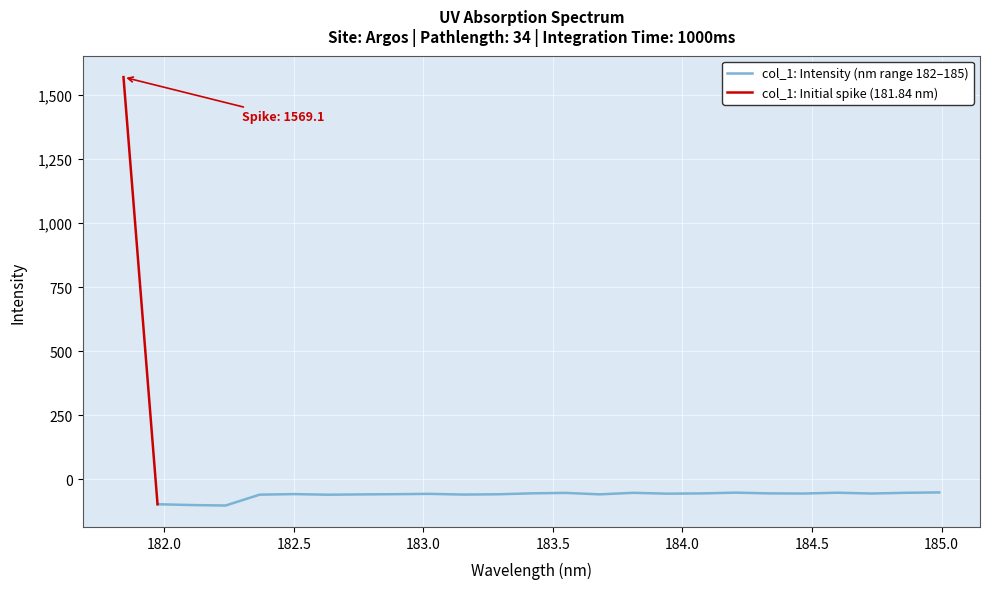

Rank the categories by value from highest to lowest.

181.8418, 184.9911297472, 184.2046578328, 184.5979655002, 184.8600909338, 183.811206745, 183.5488263418, 183.4176122368, 184.3357763242, 184.0735234058, 184.7290361848, 184.46687888, 183.9423730432, 183.0238743082, 182.498667305, 182.8925964608, 183.2863821962, 183.6800245112, 182.7613026778, 183.15513622, 182.3673257152, 182.6299929592, 181.9732053322, 182.1045947288, 182.2359681898